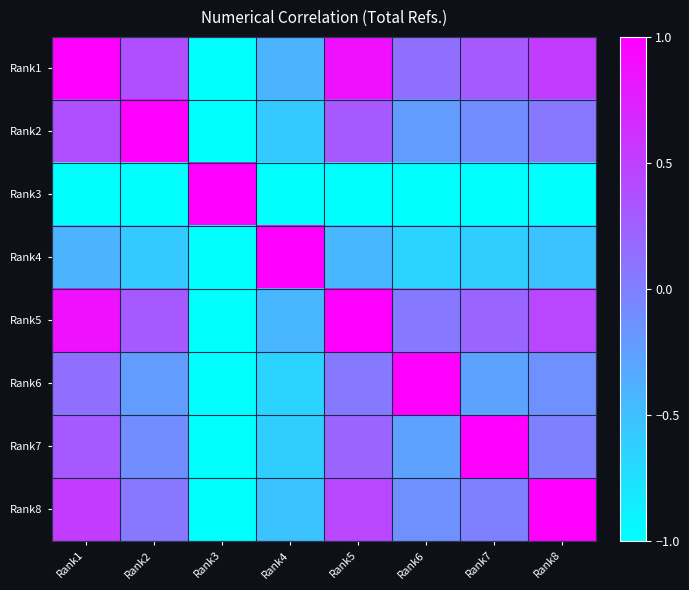

How many data points does each series have?

8